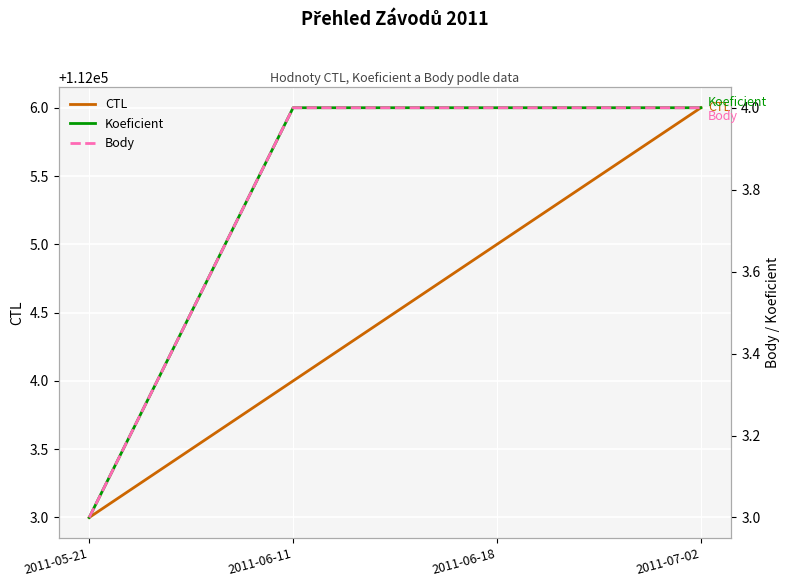

How many categories are shown in the chart?

4